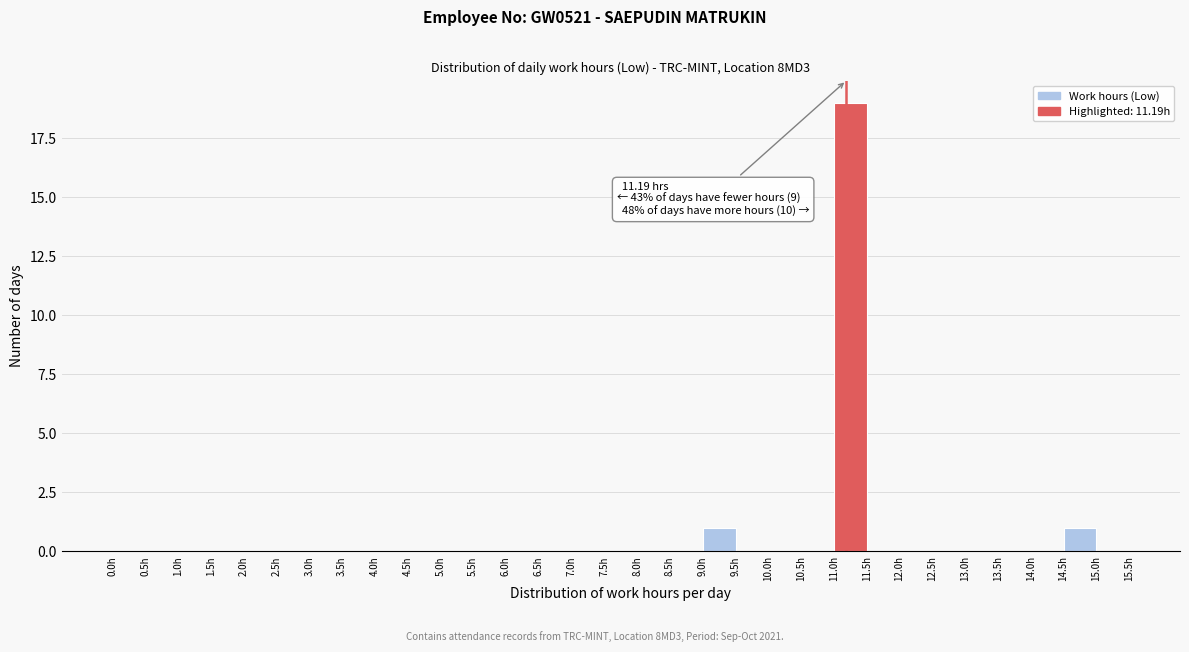

Over which range of the x-axis is the bar tallest?

11.0 to 11.5